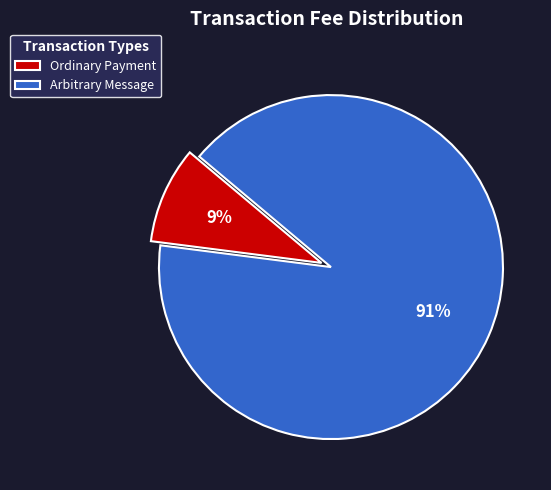

True or false: Ordinary Payment accounts for 9% of the total.

True